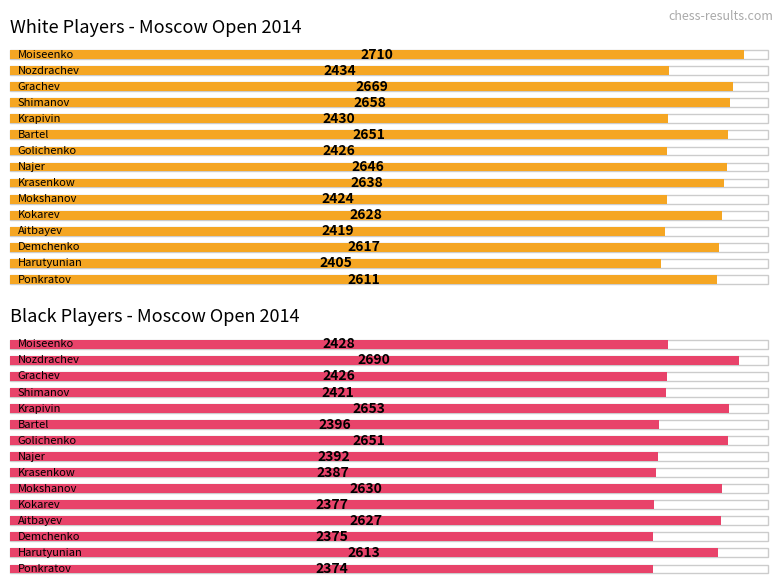

How many bars are there in total?

30